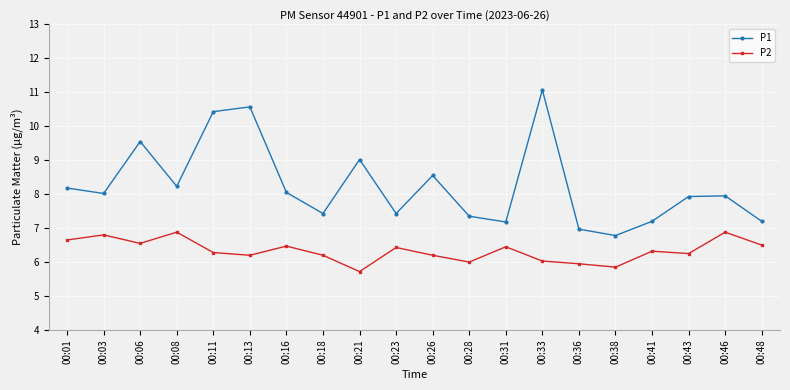

Rank the series by their average value, from highest to lowest.

P1, P2